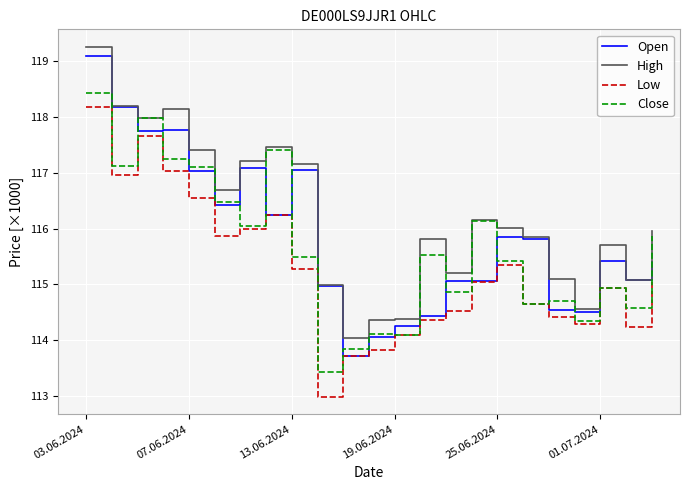

Does the chart have visible grid lines?

Yes